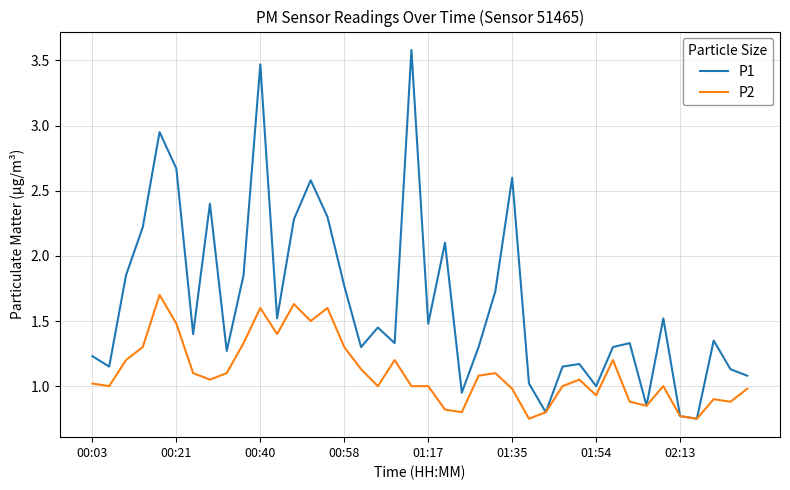

Rank the series by their maximum value, from highest to lowest.

P1, P2